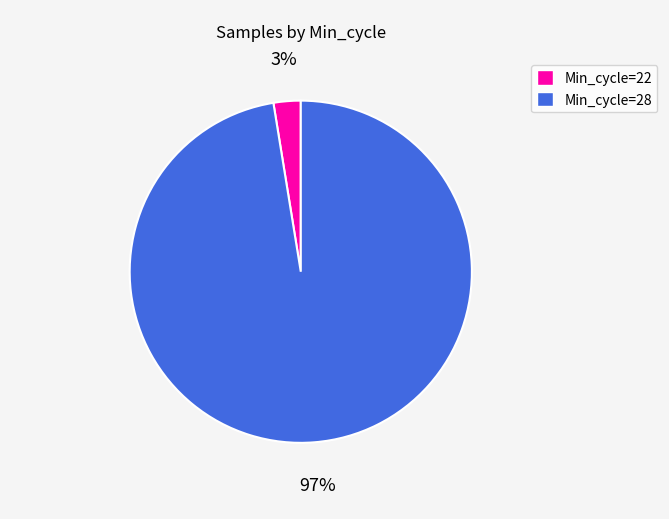

Is there any slice that represents more than half of the pie?

Yes